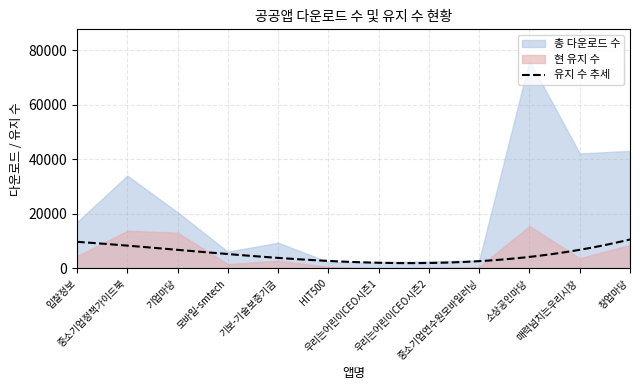

Rank the categories by 현 유지 수 value from highest to lowest.

소상공인마당, 중소기업정책가이드북, 기업마당, 창업마당, 입찰정보, 매력넘치는우리시장, 기보-기술보증기금, 모바일-smtech, HIT500, 중소기업연수원모바일러닝, 우리는어린이CEO시즌2, 우리는어린이CEO시즌1